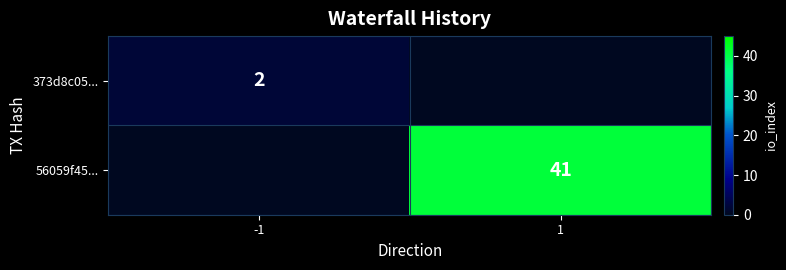

The 373d8c05... series shows 1 at -1. True or false?

False